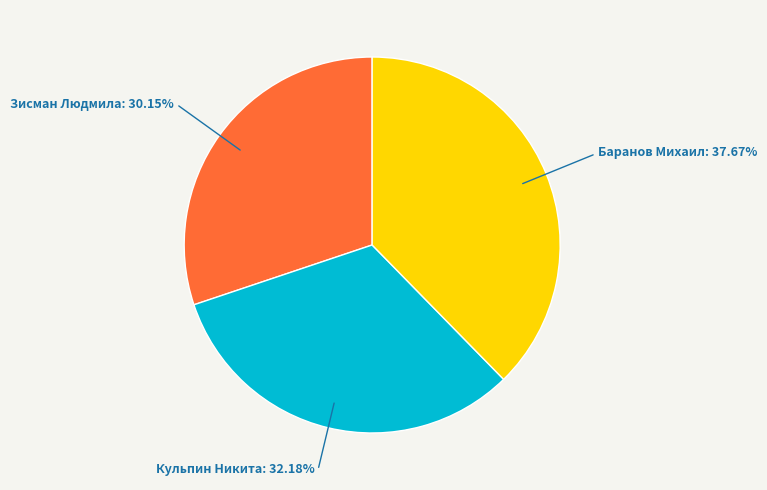

Which slice is the smallest?

Зисман Людмила